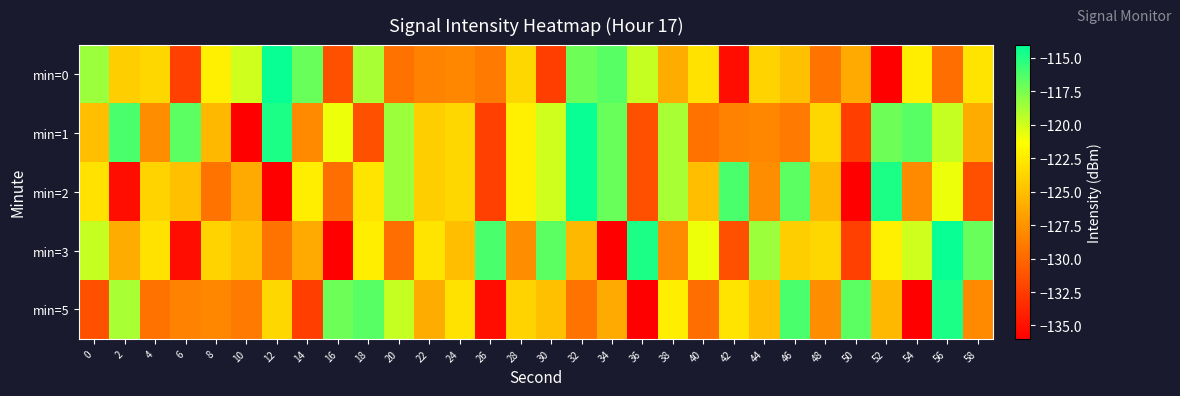

What is the smallest value displayed?

-136.2